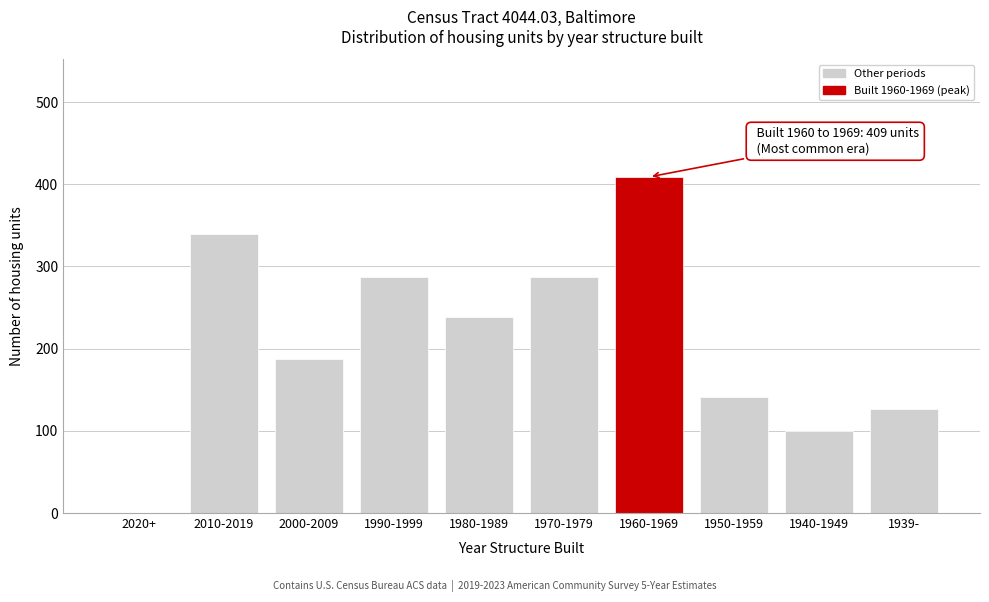

Reading right to left, list all the values displayed in this chart.

1939-=127	1940-1949=100	1950-1959=141	1960-1969=409	1970-1979=287	1980-1989=239	1990-1999=287	2000-2009=187	2010-2019=339	2020+=0